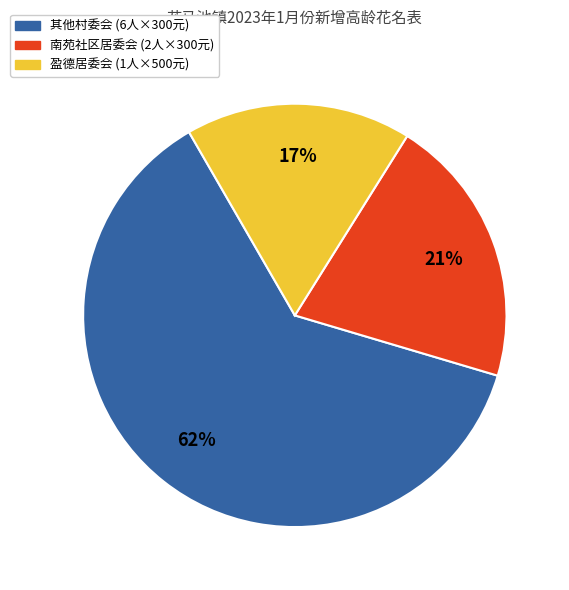

Which slice is the largest?

其他村委会 (6人×300元)